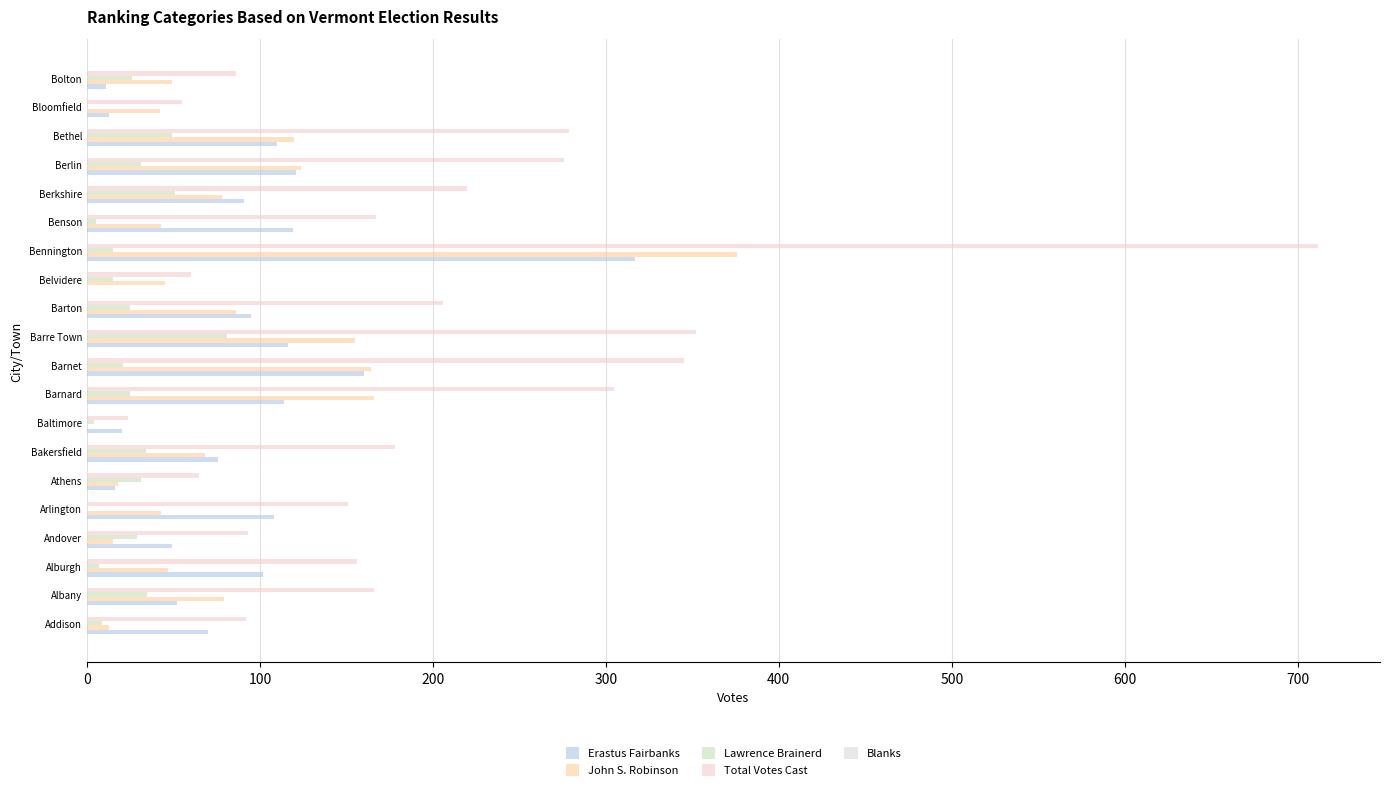

What is the value of the Erastus Fairbanks bar at the 11th from the left?

116.0